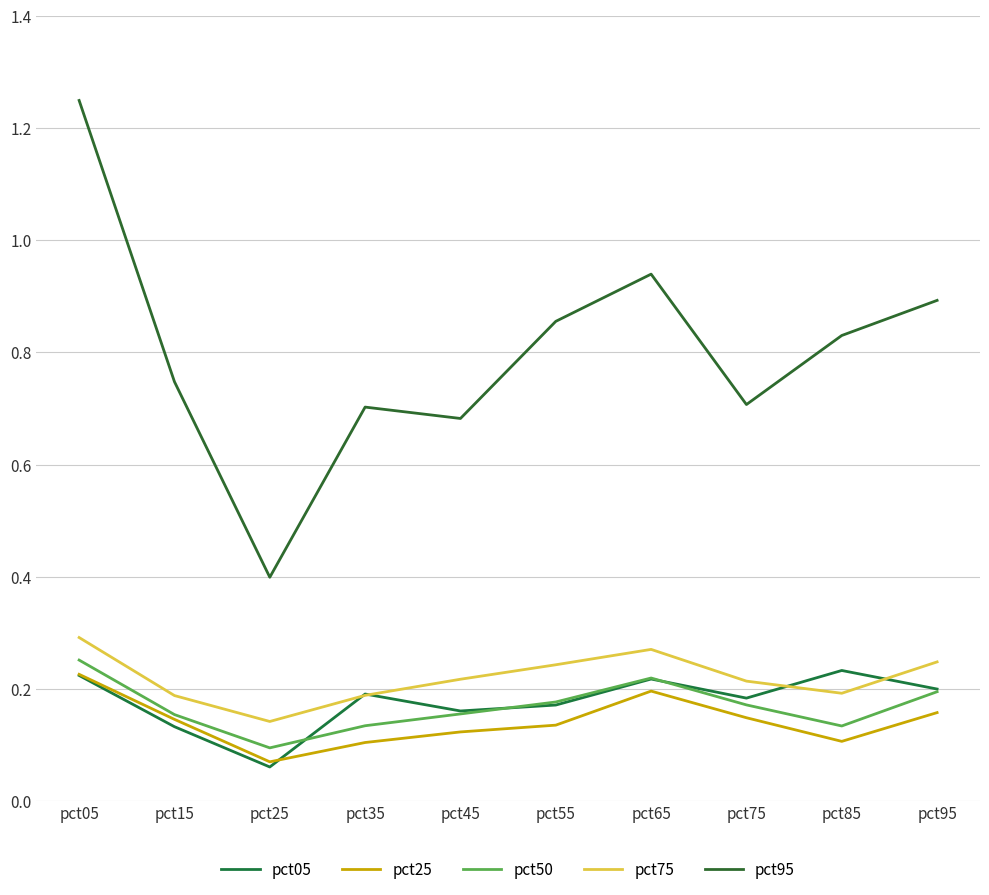

Between pct15 and pct65, which series saw the biggest shift?

pct95